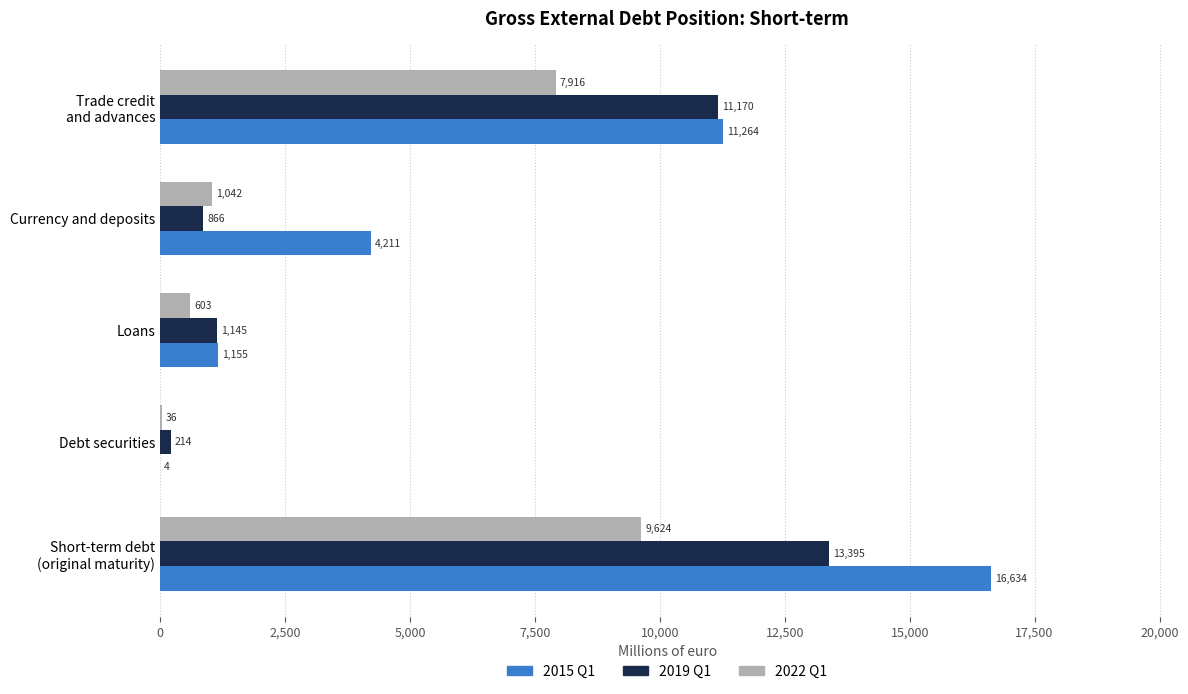

How many series are shown in this chart?

3